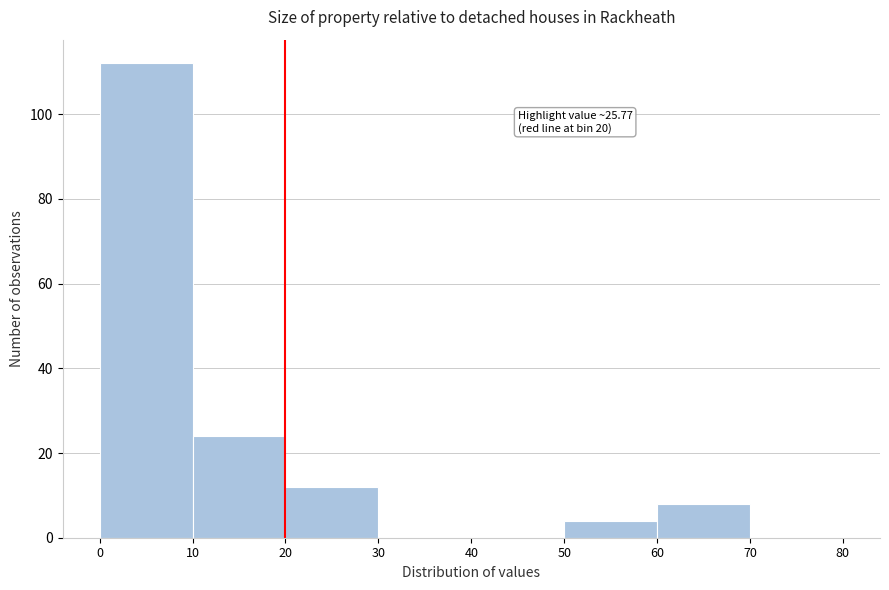

Over which range of the x-axis is the bar tallest?

0 to 10